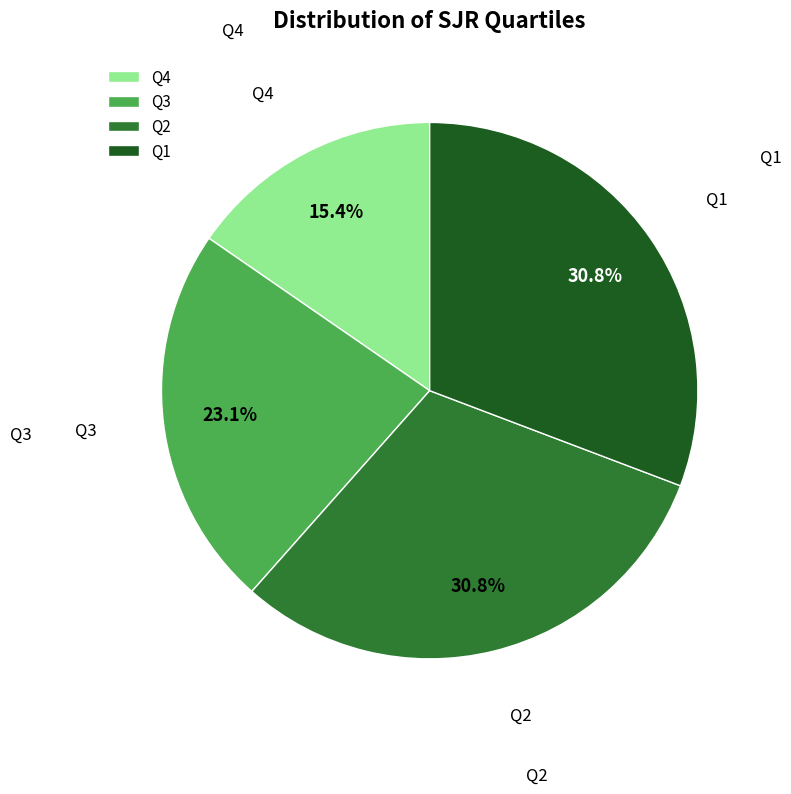

The Q2 slice represents 41% of the pie. True or false?

False